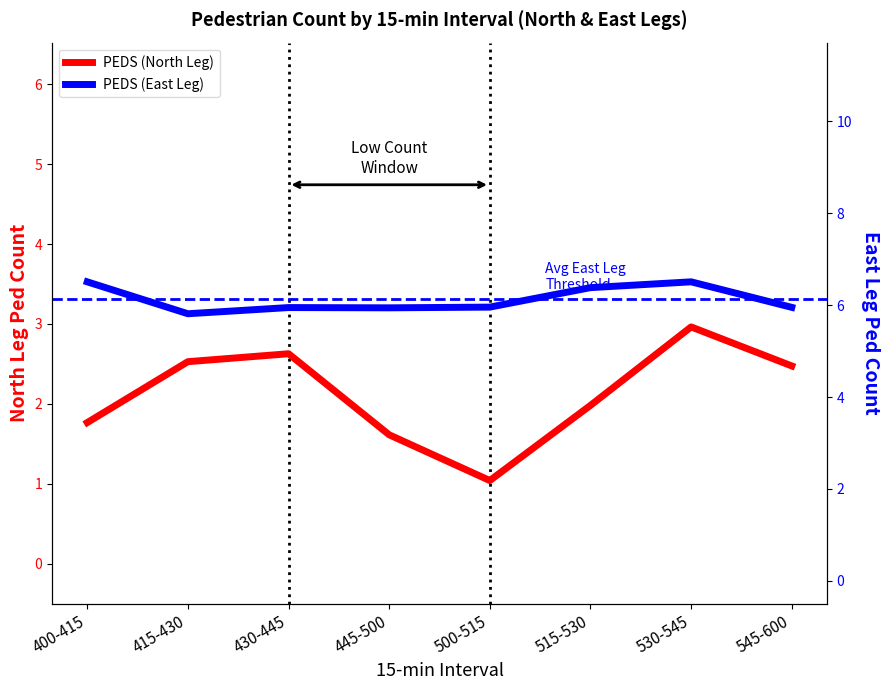

What is the label of the 6th point from the left?

515-530